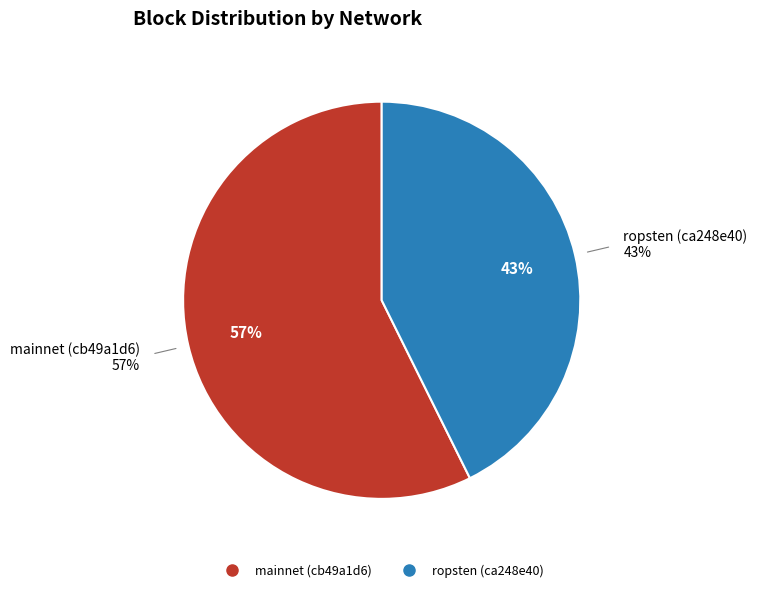

Approximately how many times larger is the value at ropsten (ca248e40) compared to mainnet (cb49a1d6)?

0.7